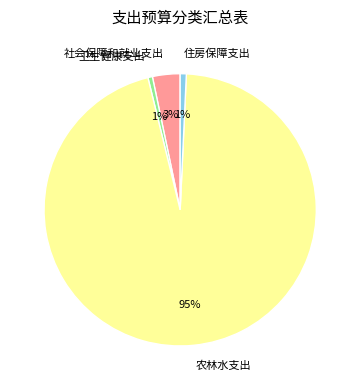

Which has a higher value, 住房保障支出 or 农林水支出?

农林水支出